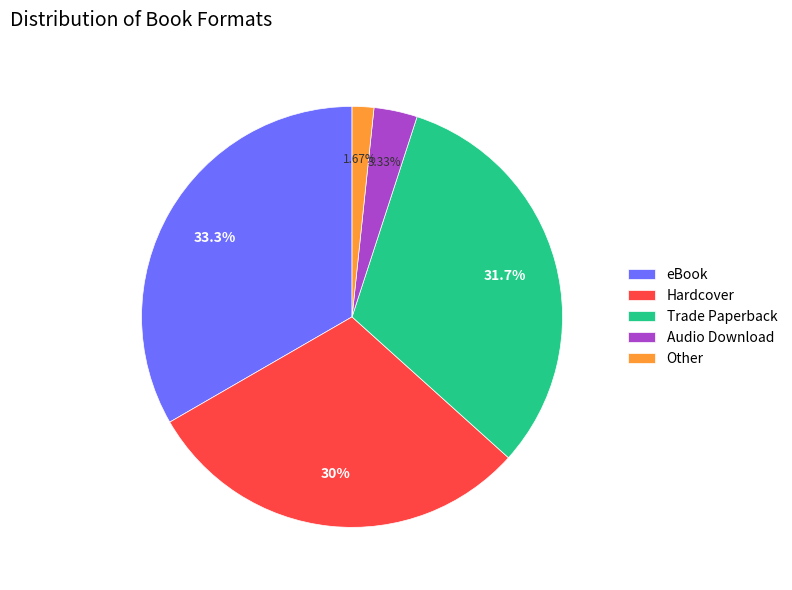

Count the number of slices in the pie.

5